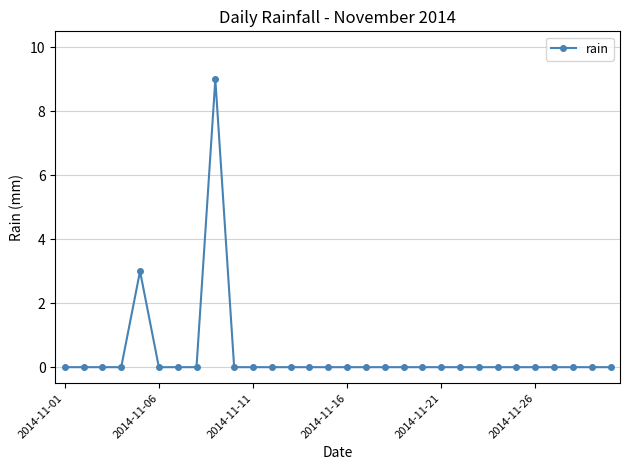

What is the difference between the second highest and second lowest values?

3